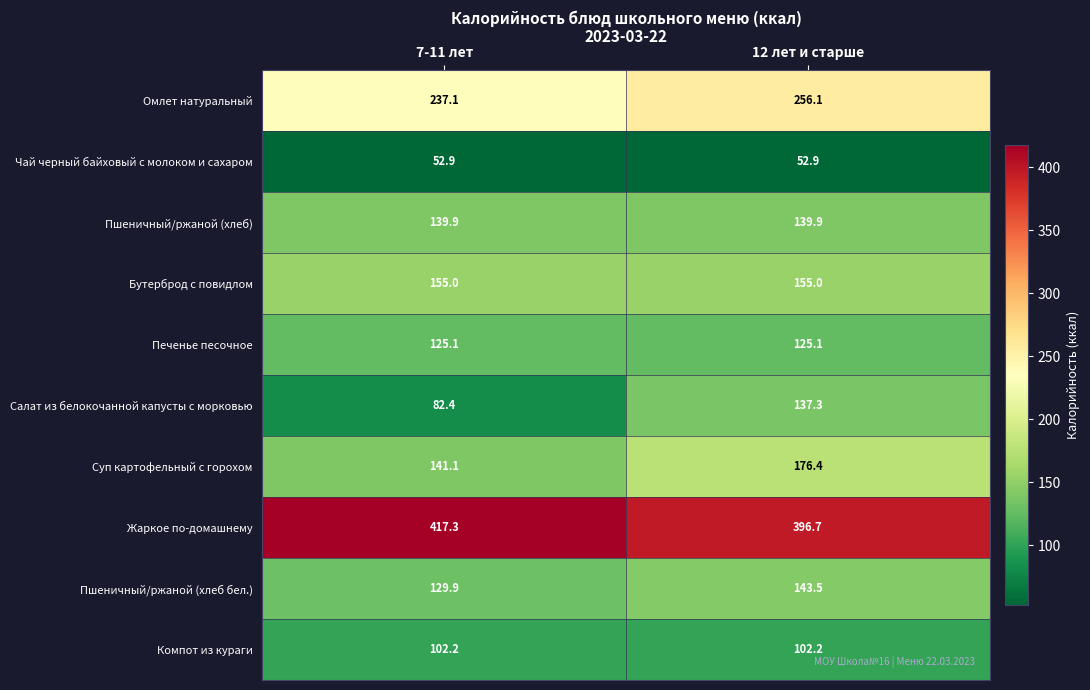

The value of Компот из кураги at 7-11 лет is 132.9. True or false?

False